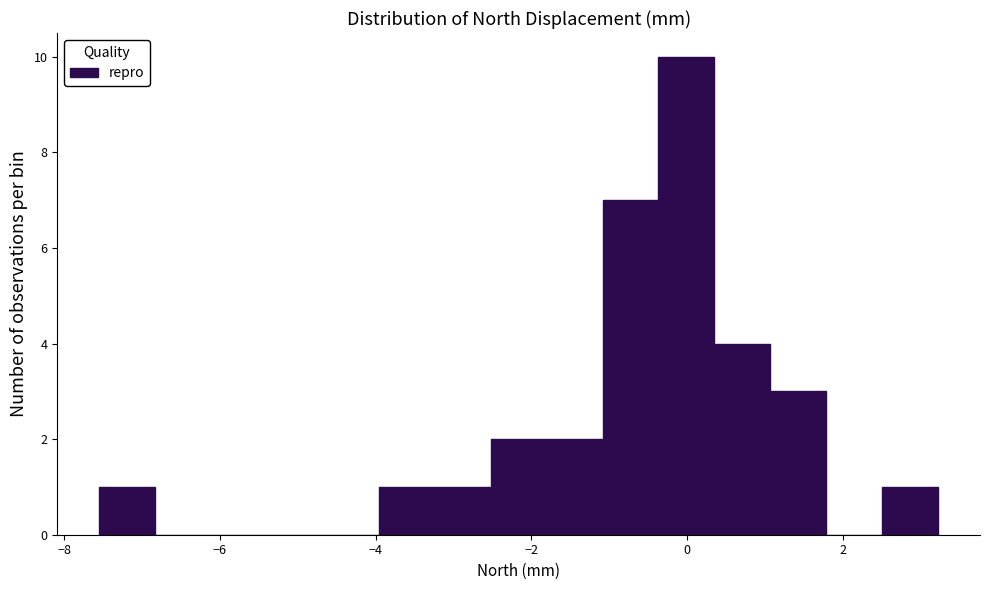

Read against the x-axis, roughly where is the centre of the tallest bar?

0.0